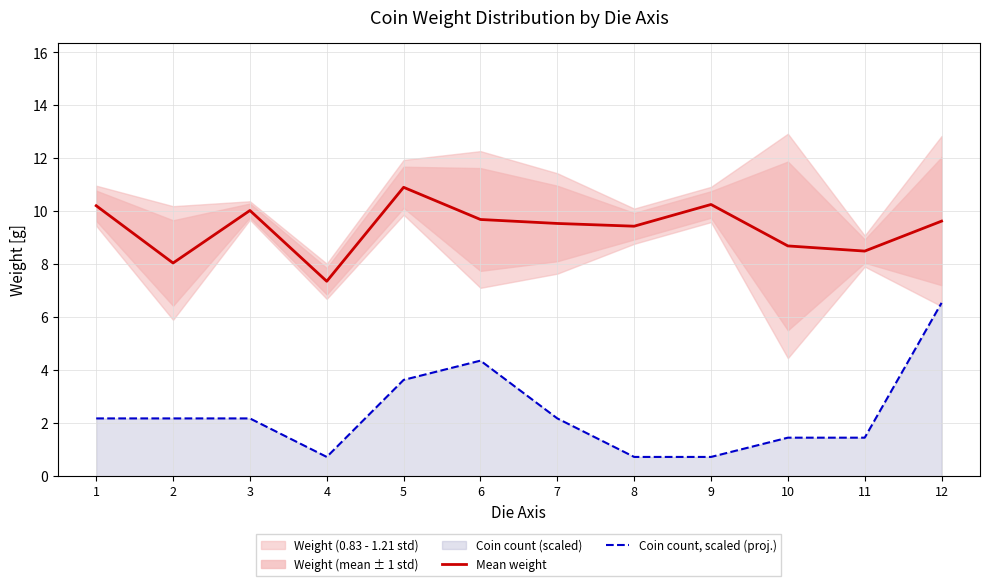

True or false: Mean weight and Coin count, scaled (proj.) intersect in this chart.

False